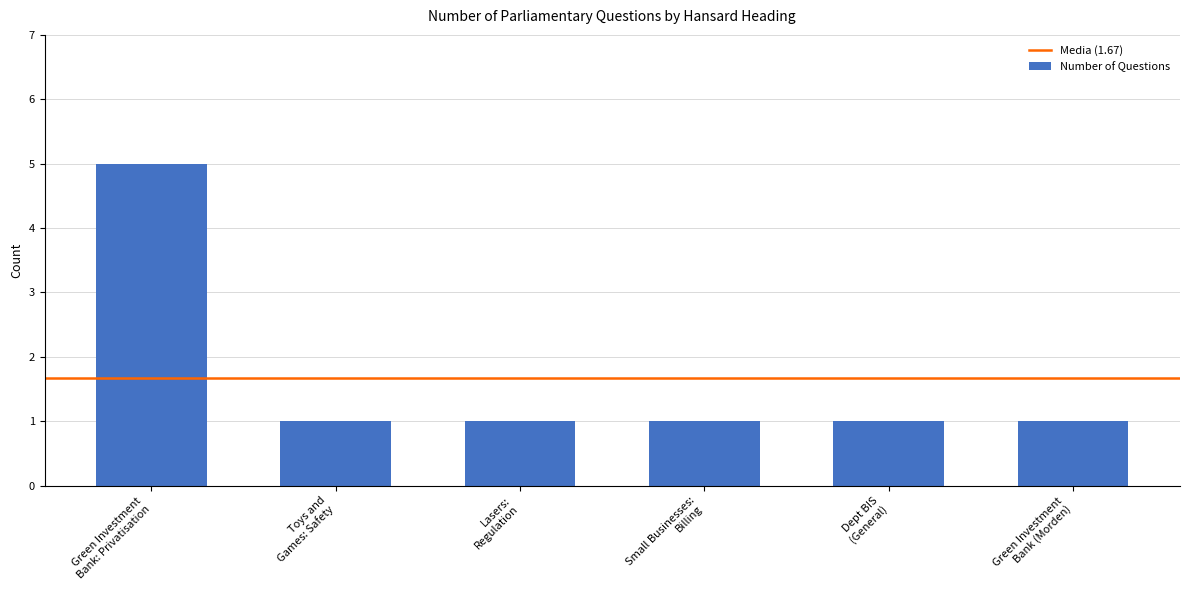

What is the value of the 6th bar from the left?

1